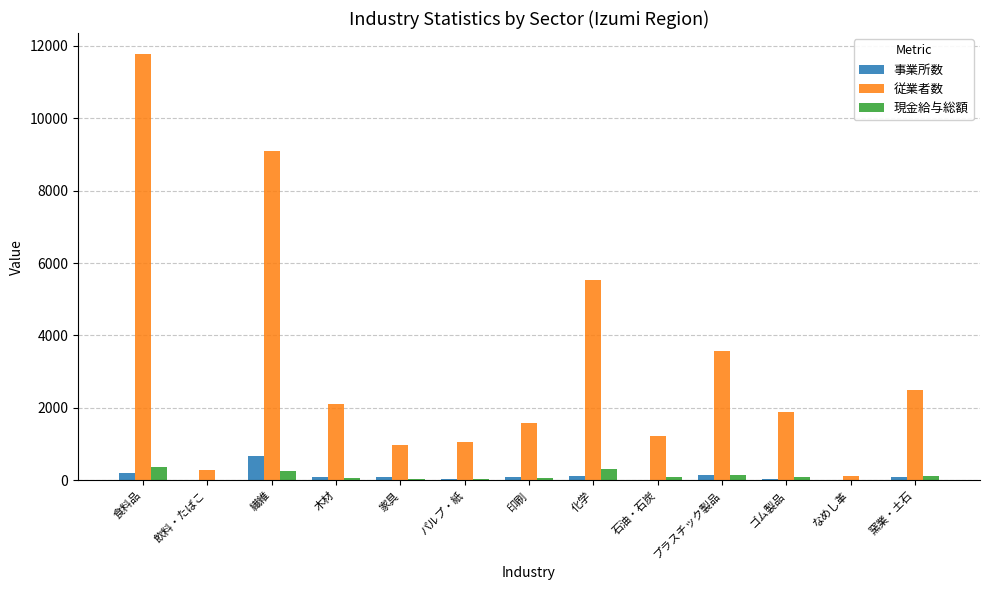

How many groups of bars are there?

13